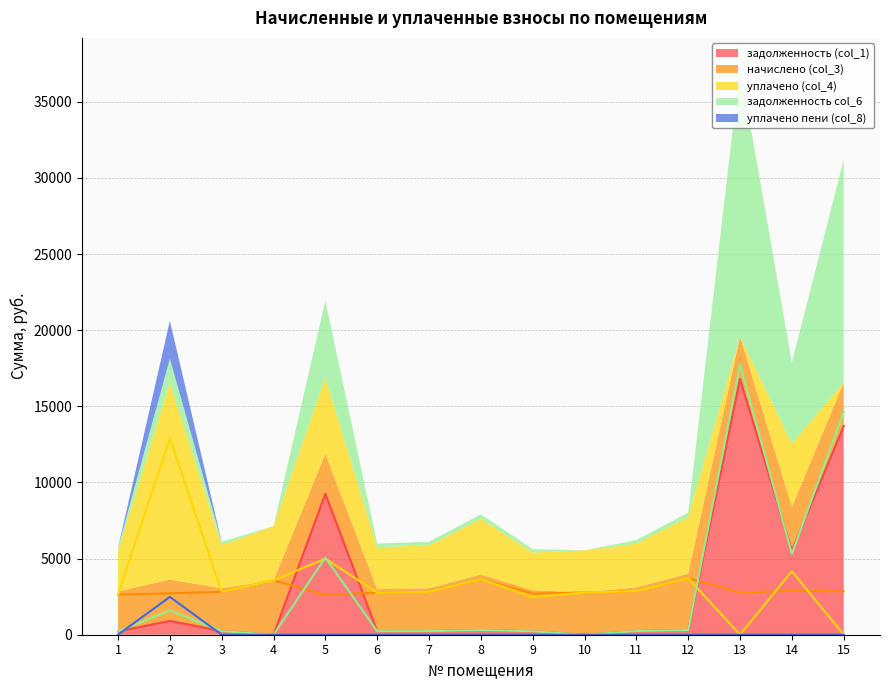

How many times do задолженность col_6 and задолженность (col_1) cross each other?

3